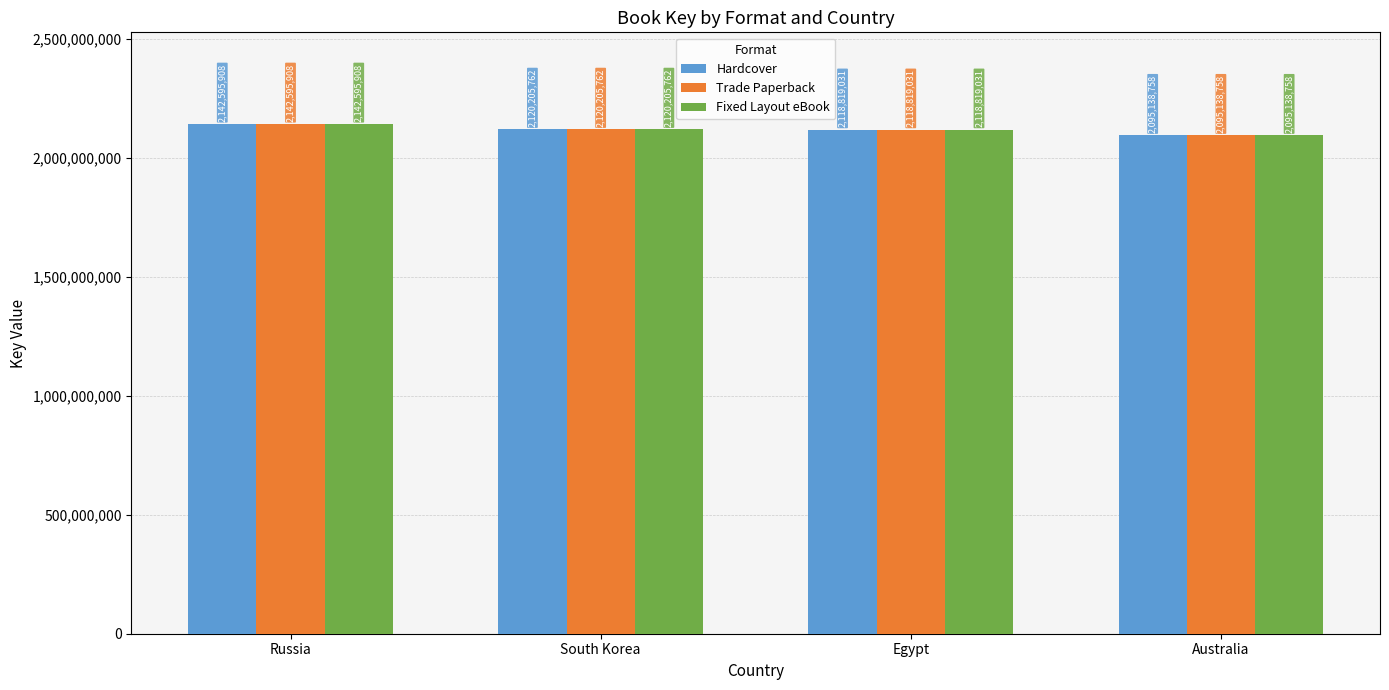

What position from the right is Australia?

1